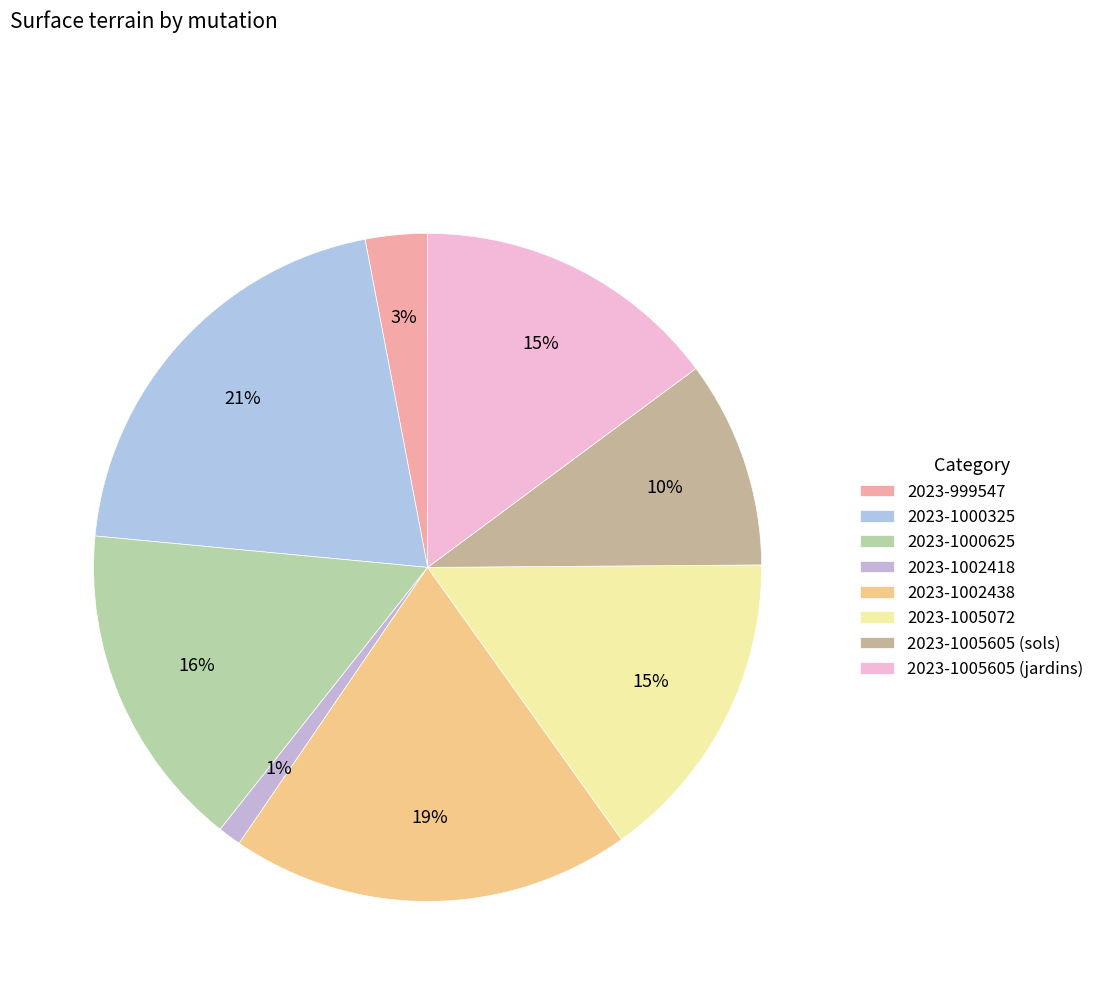

What percentage is the 2023-1005605 (jardins) slice, to the nearest percent?

15%